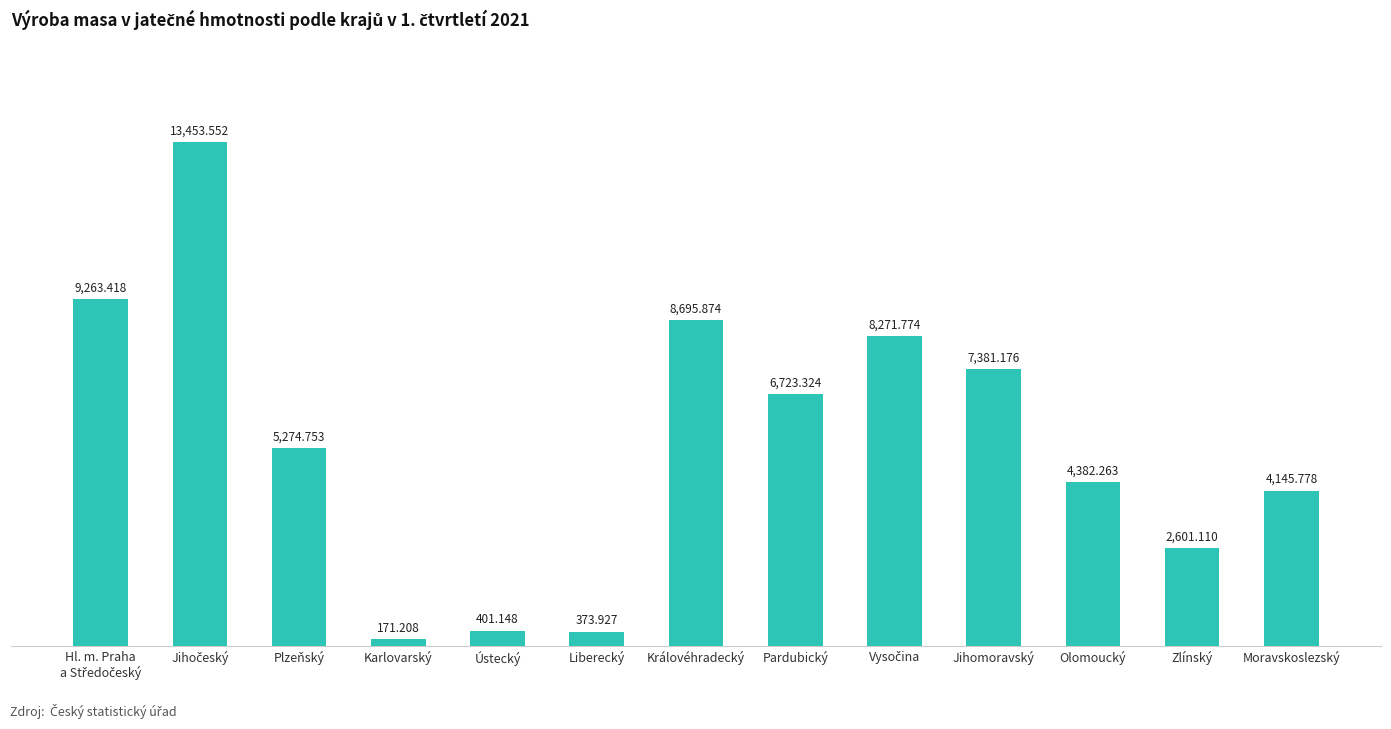

Which category has the lowest value across all series?

Karlovarský